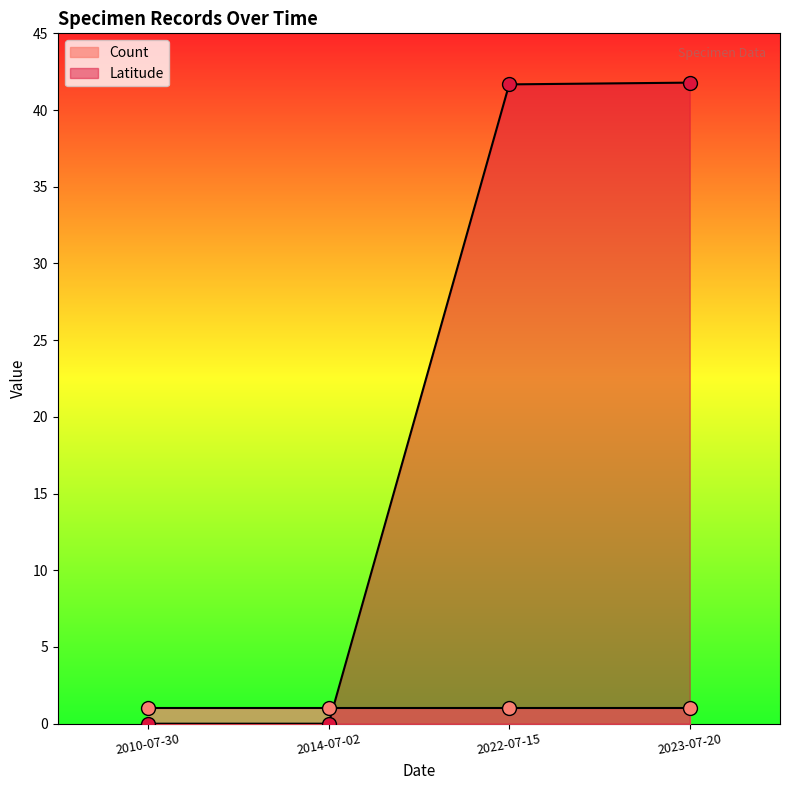

How many values in the Latitude series exceed 41?

2